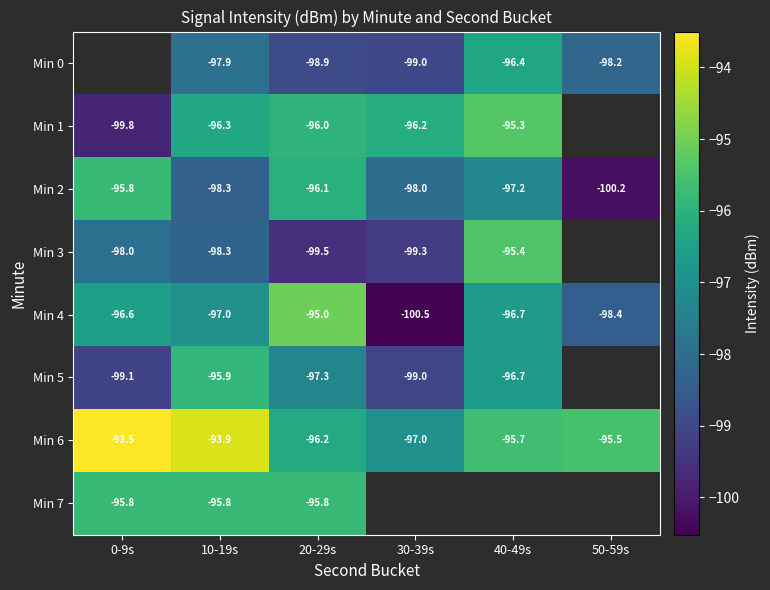

Is the value of Min 4 at 40-49s greater than the value of Min 5 at 10-19s?

No